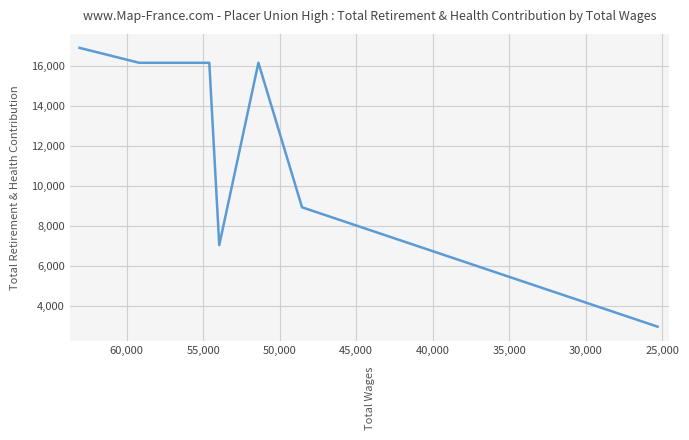

True or false: the data has more than 0 interior local peaks.

True